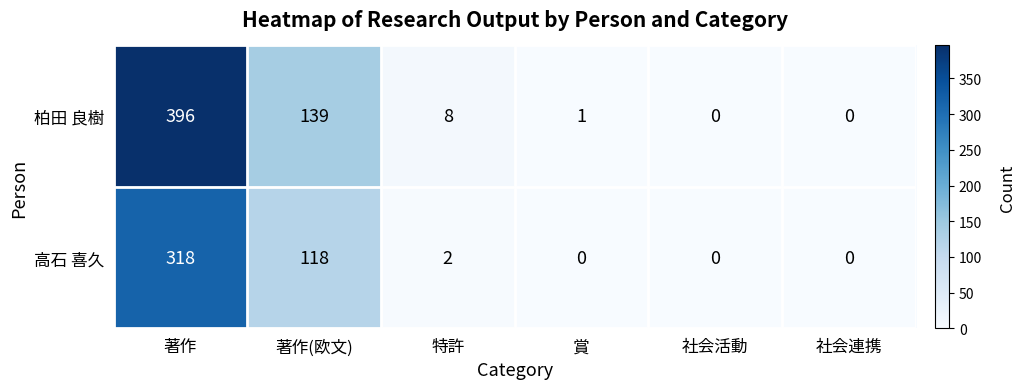

Reading left to right, list all the values displayed in this chart.

柏田 良樹: 396	139	8	1	0	0
高石 喜久: 318	118	2	0	0	0